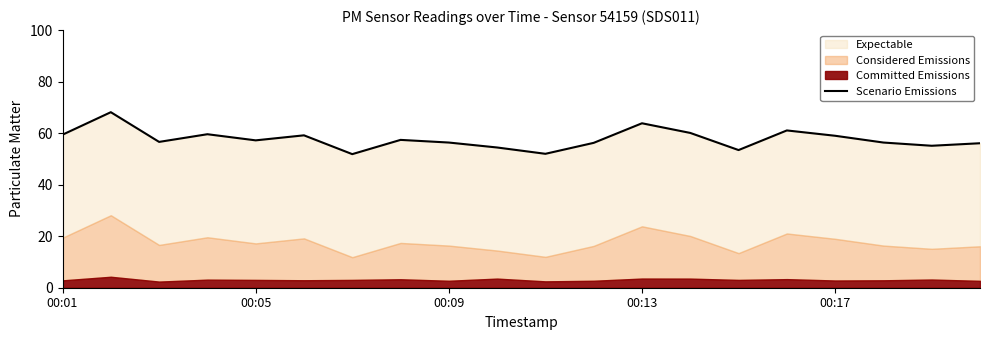

Is it true that the value at 00:09 is 35.7?

False